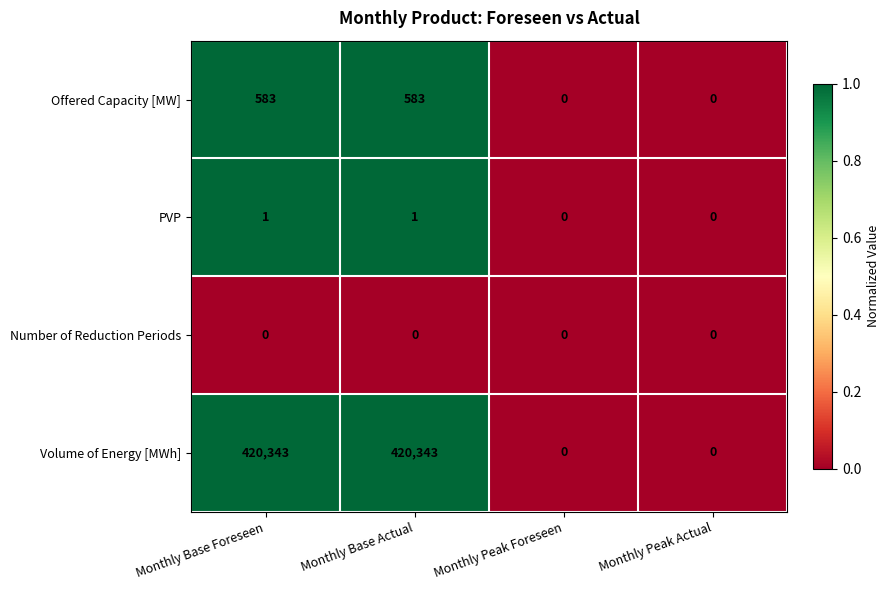

How many Offered Capacity [MW] values are between 0 and 583?

4